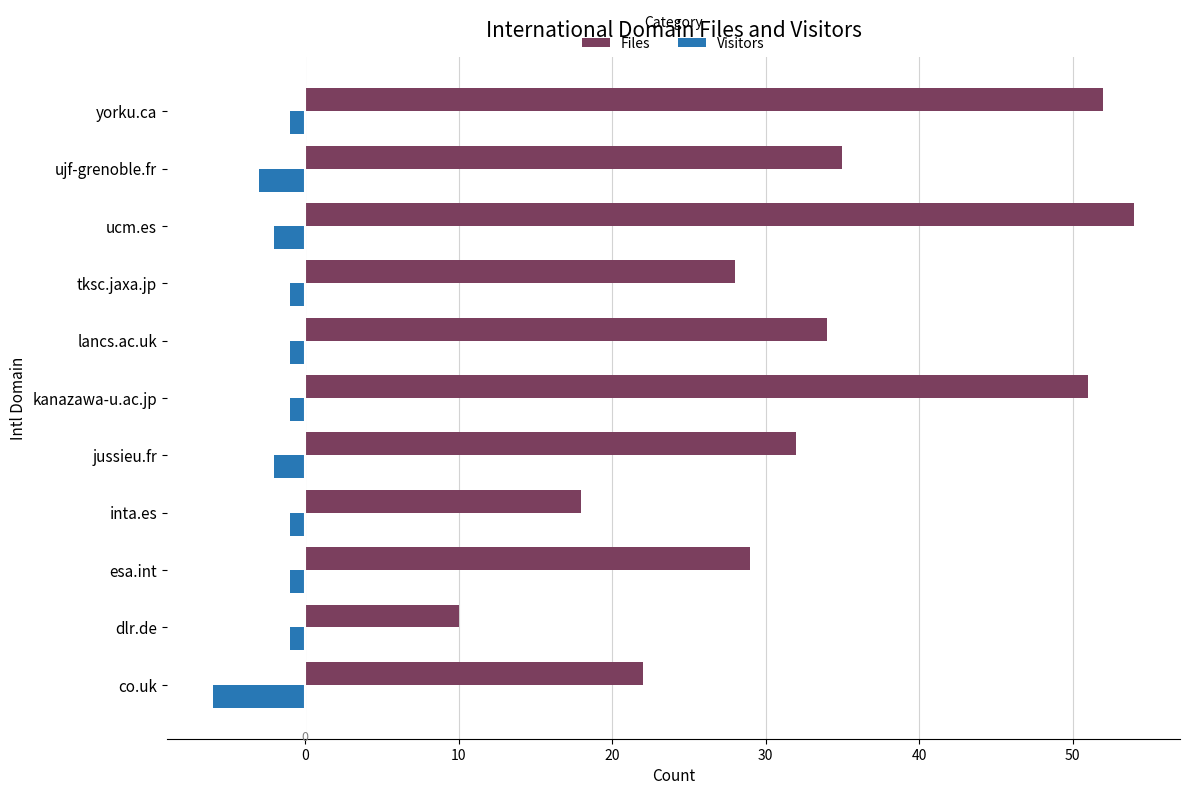

List the series in order of their overall mean, lowest first.

Visitors, Files